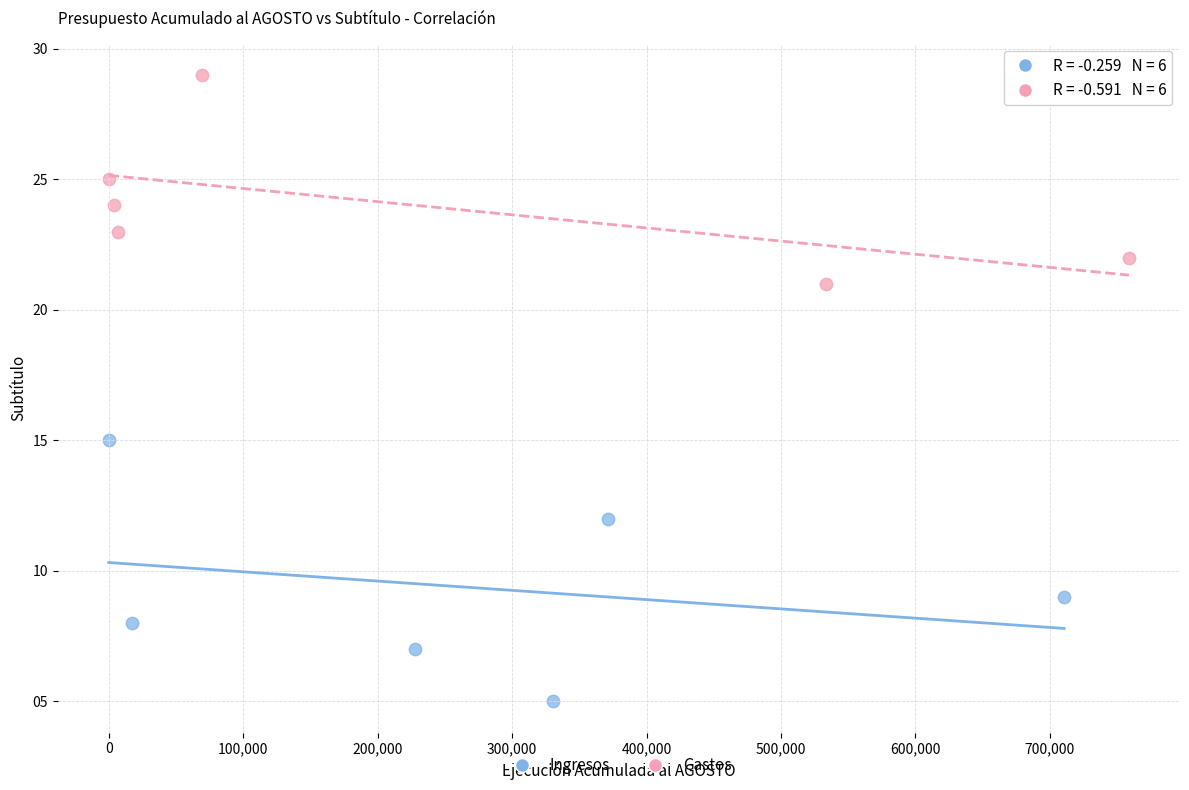

Which series contains the highest Y value?

Gastos